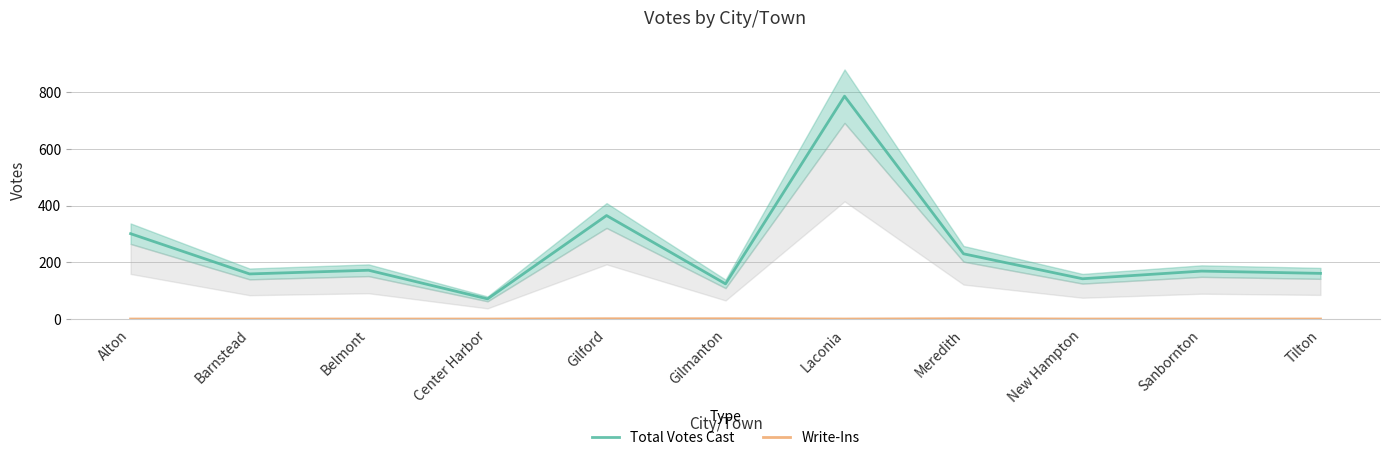

Is it true that Total Votes Cast equals 161 at Tilton?

True